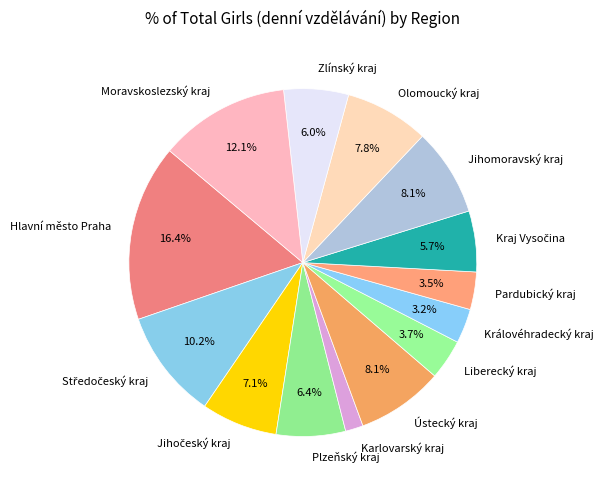

Count the number of slices in the pie.

14